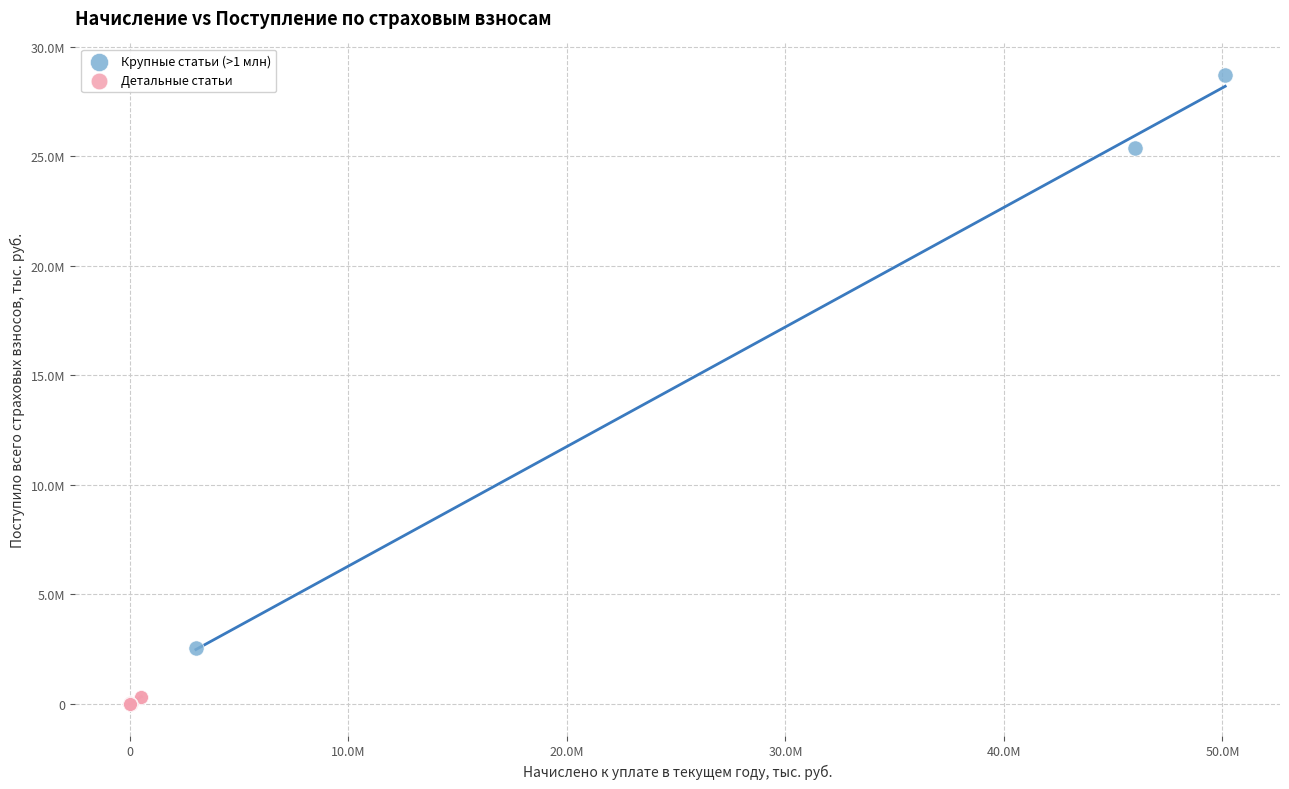

What are all the series names shown in the legend?

Крупные статьи (>1 млн), Детальные статьи